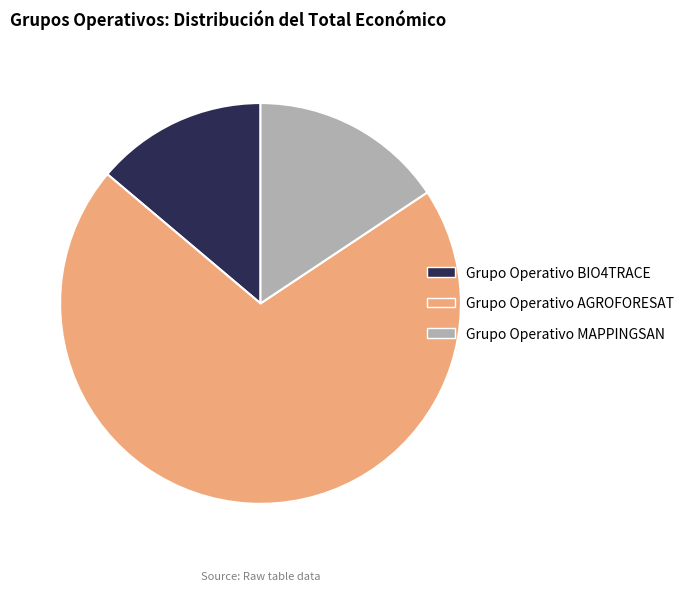

What is the smallest slice in the pie chart?

Grupo Operativo BIO4TRACE